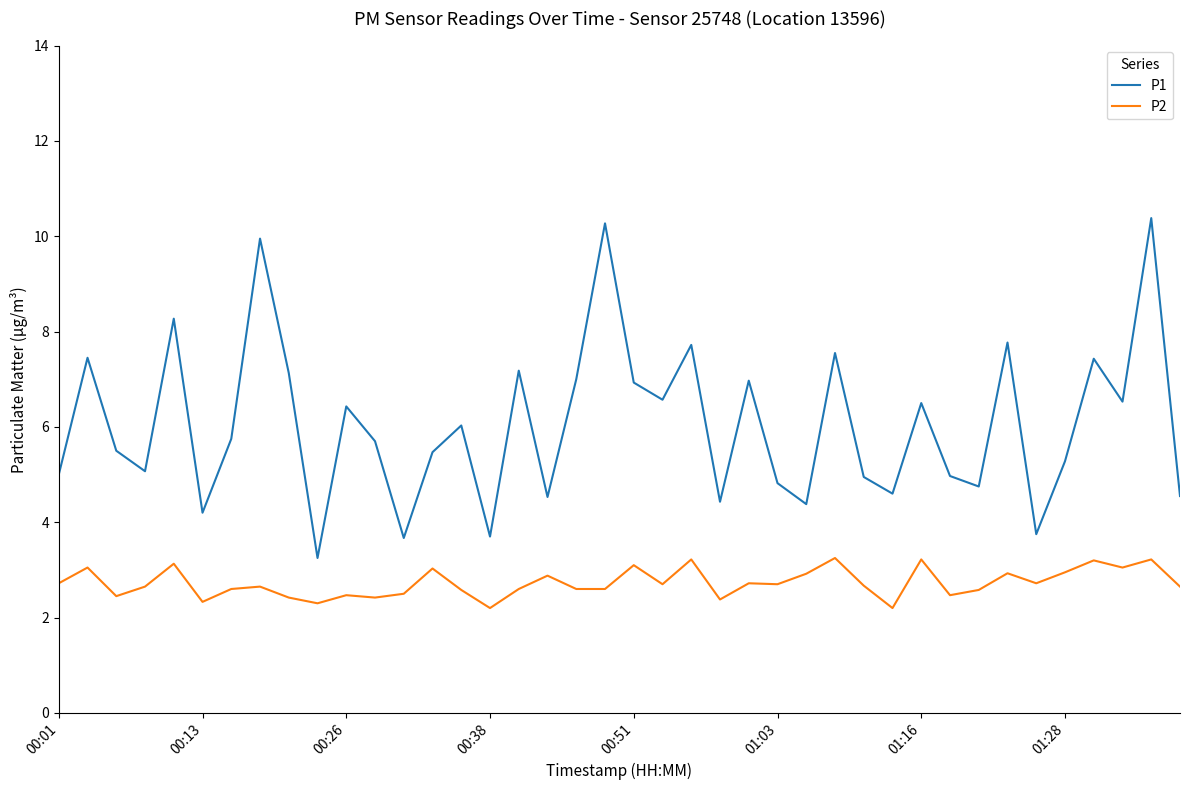

What is the maximum value shown in the chart?

10.4